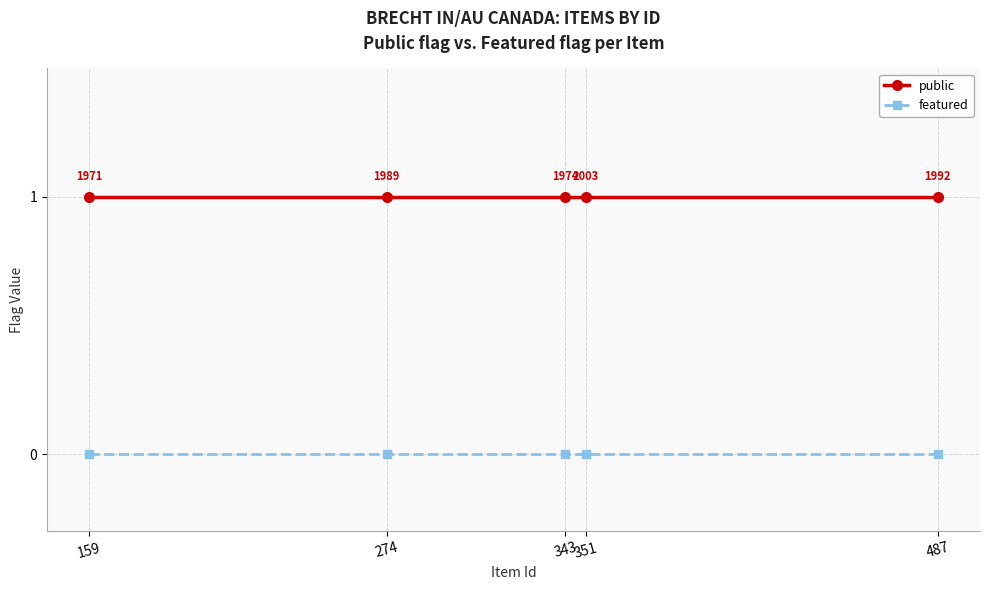

Rank the series by their average value, from lowest to highest.

featured, public